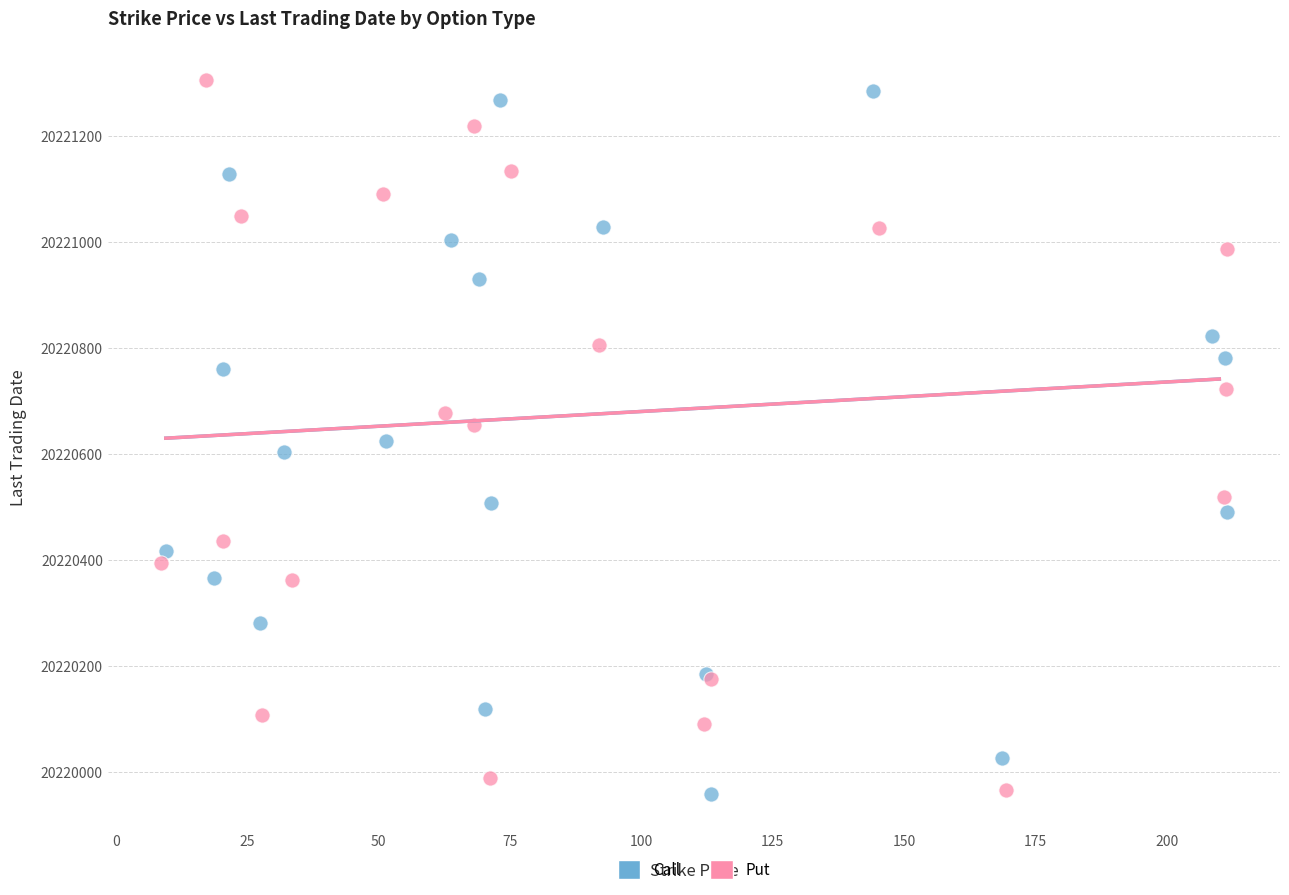

What are all the series names shown in the legend?

Call, Put